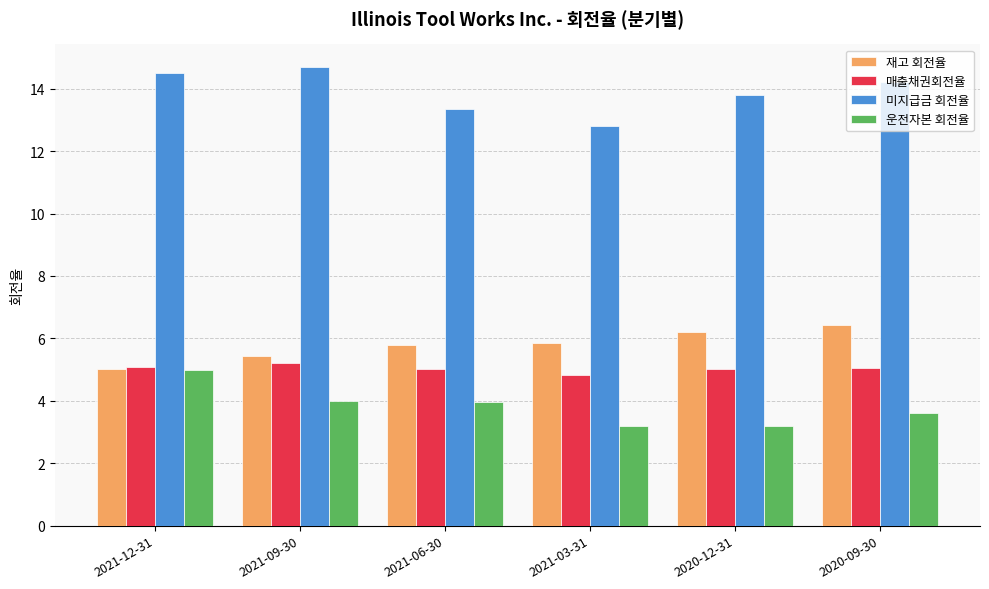

What position from the right is 2020-09-30?

1